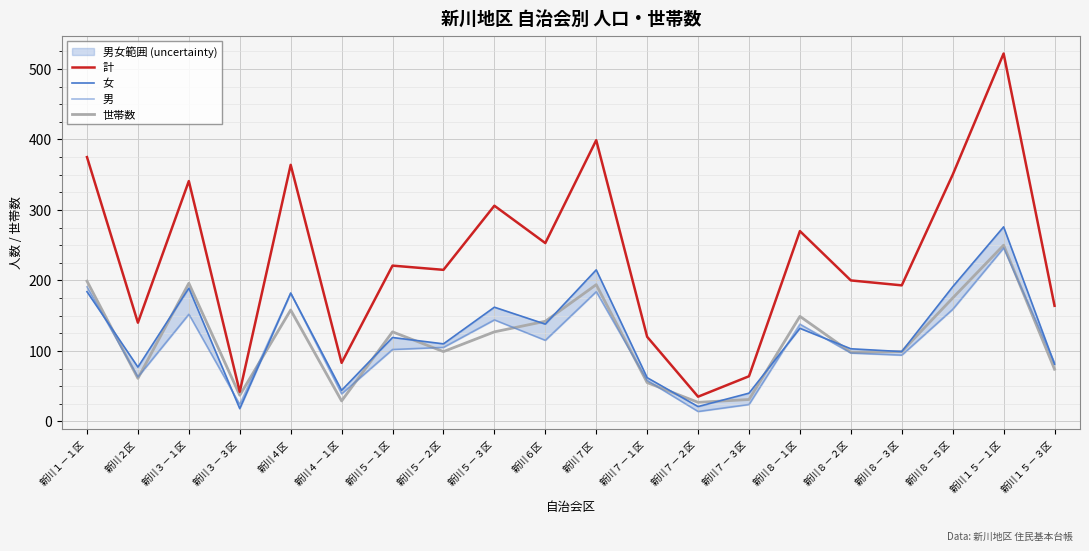

Which series ends up on top after the final intersection of 男 and 女?

男